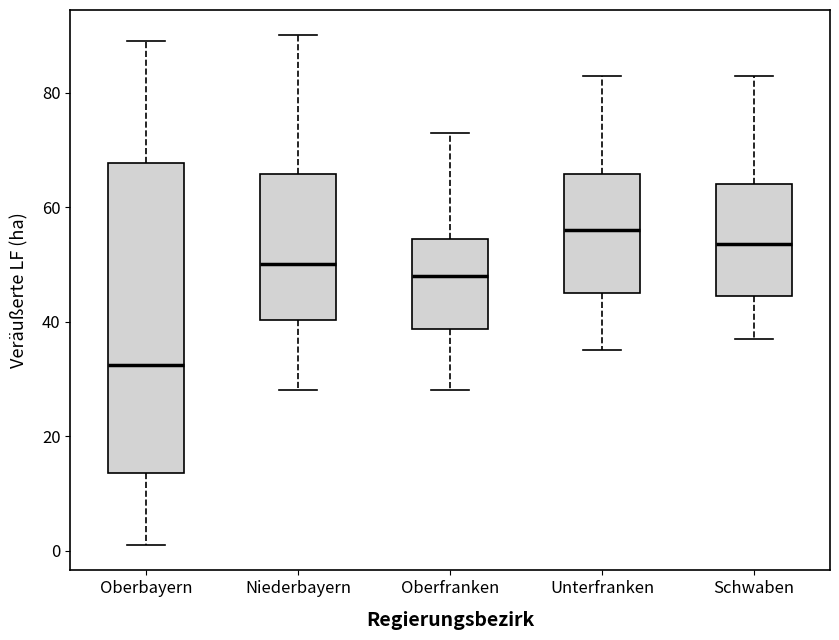

Reading left to right, read every box against the y-axis: the position of its median line, the range the box covers, and the ends of its whiskers. The values are not printed on the chart, so give them approximately, as read against the axis.

Oberbayern: median 32, box 14 to 68, whiskers 2 to 90
Niederbayern: median 50, box 40 to 66, whiskers 28 to 90
Oberfranken: median 48, box 38 to 54, whiskers 28 to 74
Unterfranken: median 56, box 46 to 66, whiskers 36 to 84
Schwaben: median 54, box 44 to 64, whiskers 38 to 84